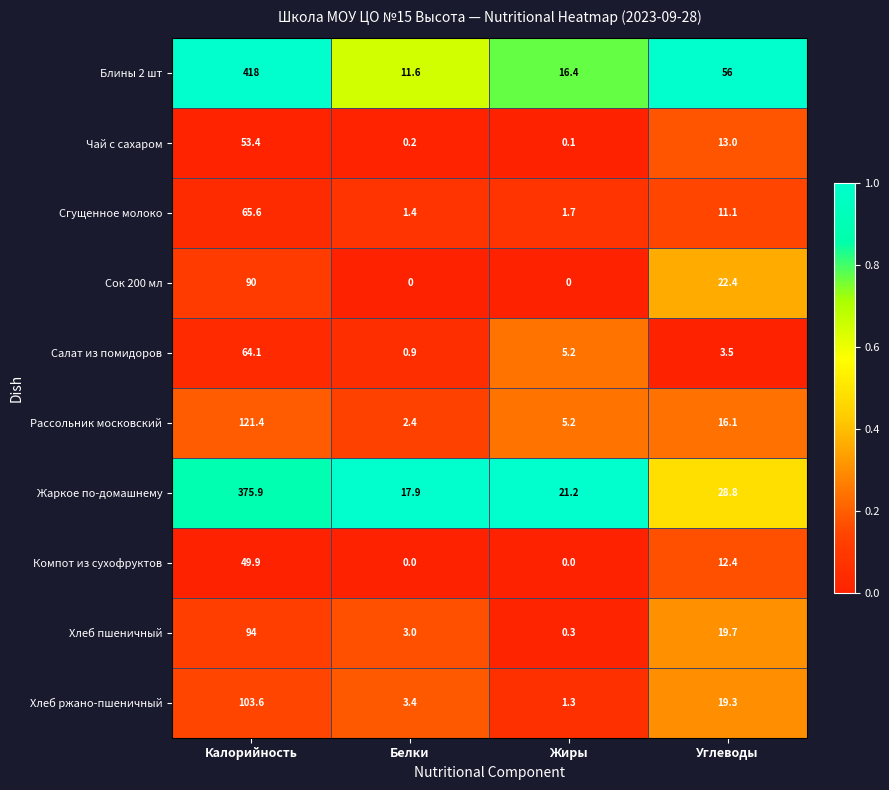

What is the spread (max minus min) of values at Калорийность?

368.1